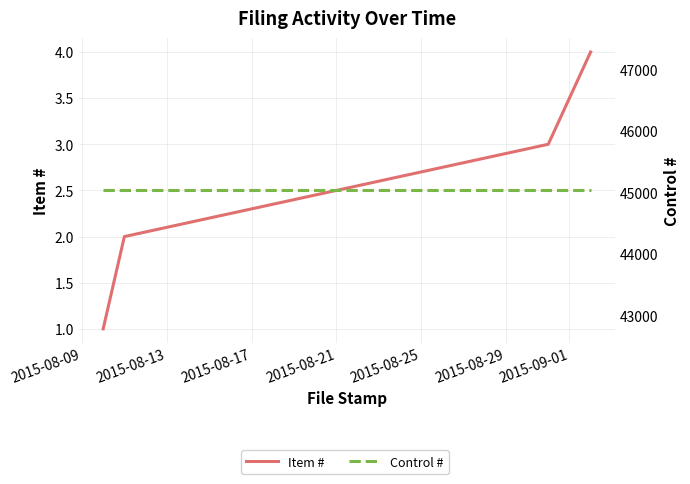

True or false: Item # and Control # cross at least once.

False